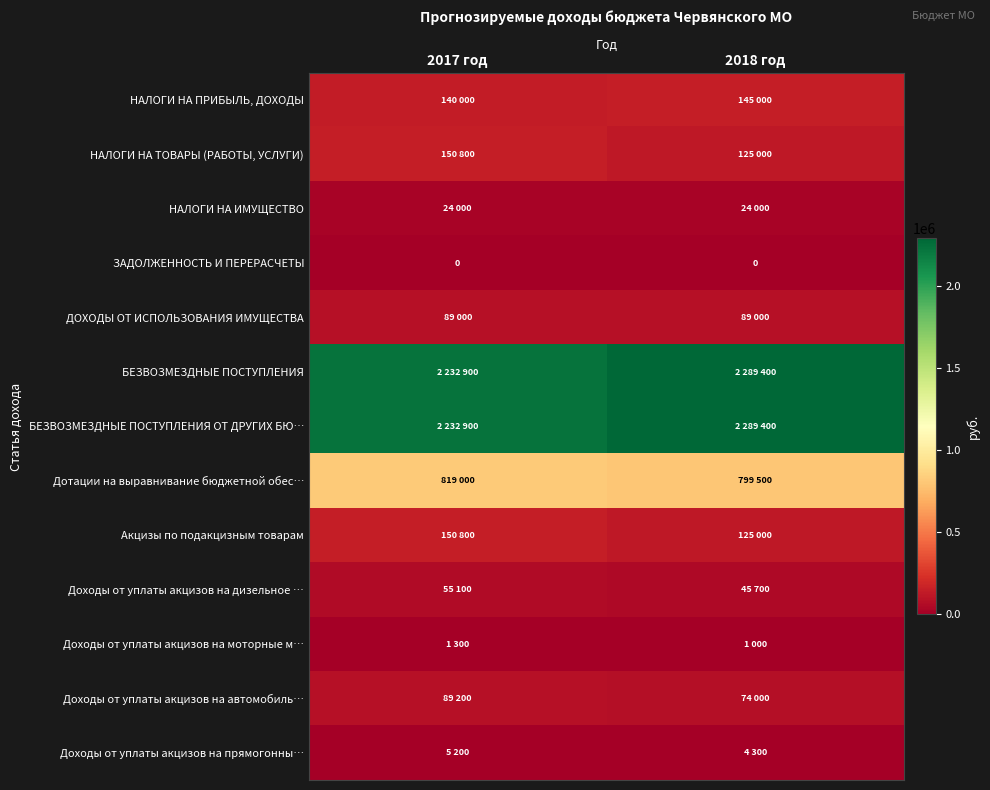

Rank the series at 2018 год from highest to lowest value.

БЕЗВОЗМЕЗДНЫЕ ПОСТУПЛЕНИЯ, БЕЗВОЗМЕЗДНЫЕ ПОСТУПЛЕНИЯ ОТ ДРУГИХ БЮ…, Дотации на выравнивание бюджетной обес…, НАЛОГИ НА ПРИБЫЛЬ, ДОХОДЫ, НАЛОГИ НА ТОВАРЫ (РАБОТЫ, УСЛУГИ), Акцизы по подакцизным товарам, ДОХОДЫ ОТ ИСПОЛЬЗОВАНИЯ ИМУЩЕСТВА, Доходы от уплаты акцизов на автомобиль…, Доходы от уплаты акцизов на дизельное …, НАЛОГИ НА ИМУЩЕСТВО, Доходы от уплаты акцизов на прямогонны…, Доходы от уплаты акцизов на моторные м…, ЗАДОЛЖЕННОСТЬ И ПЕРЕРАСЧЕТЫ